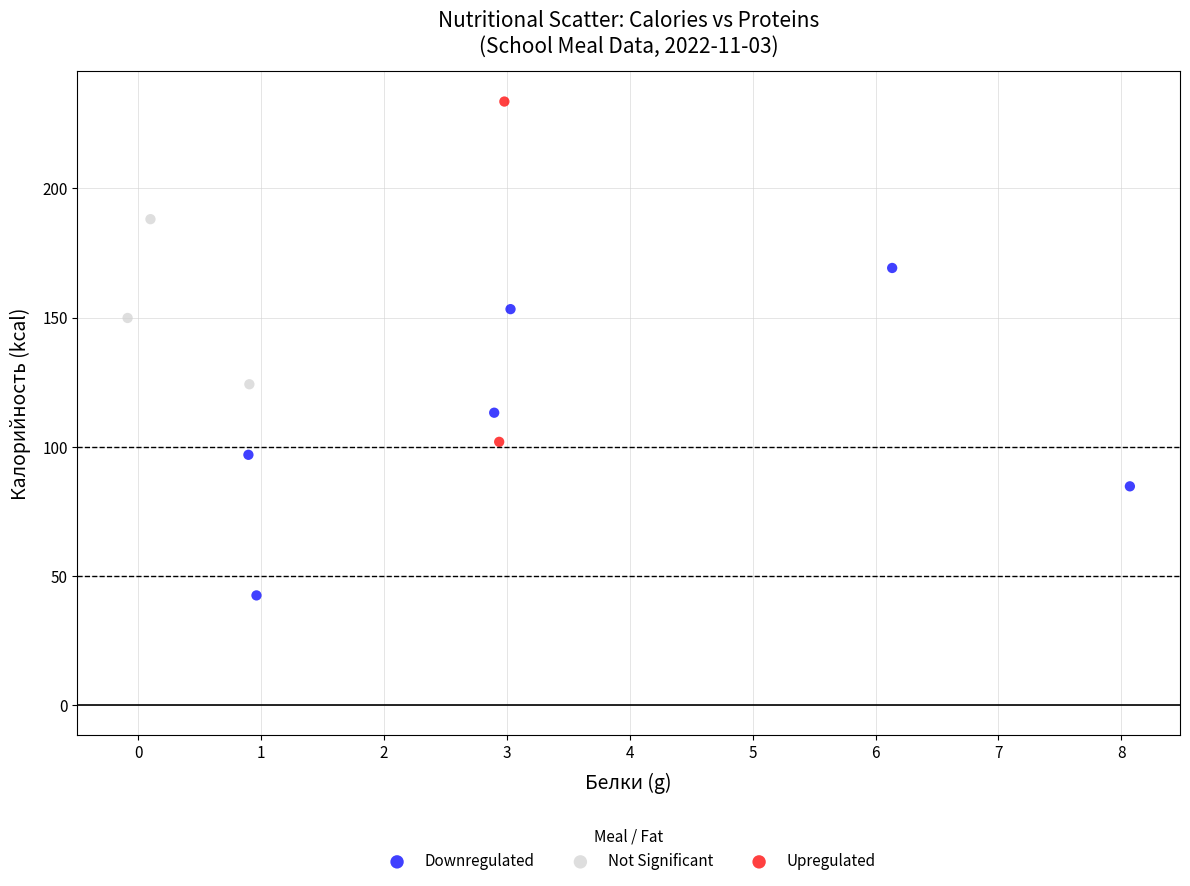

Which series reaches the maximum Y coordinate?

Upregulated